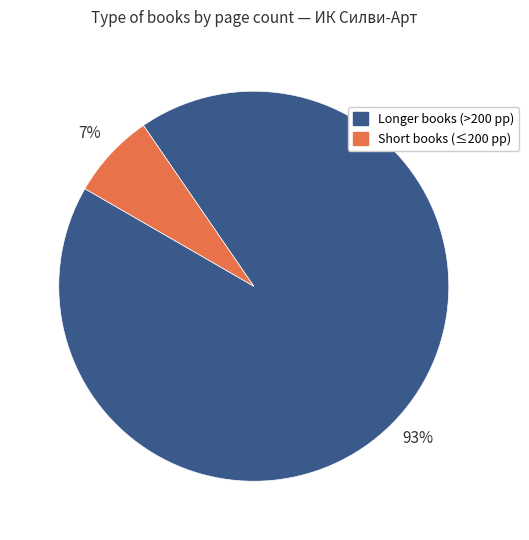

How many slices are in this pie chart?

2